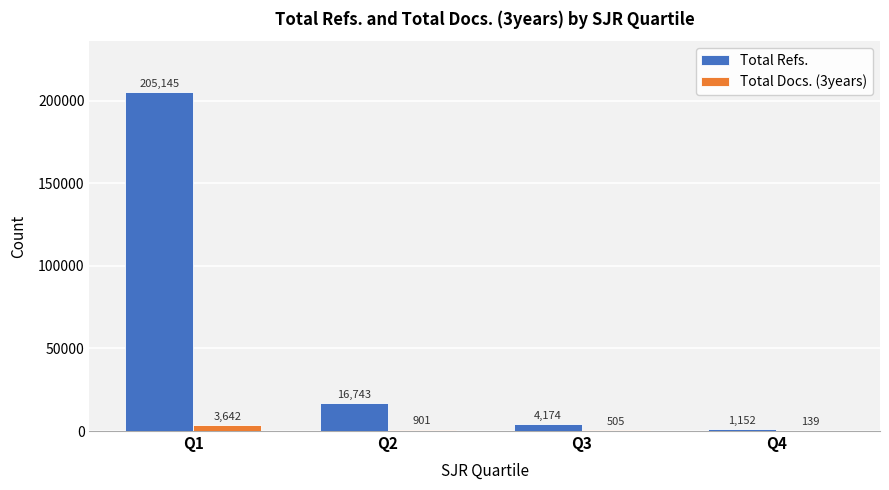

What is the sum of all Total Docs. (3years) values?

5187